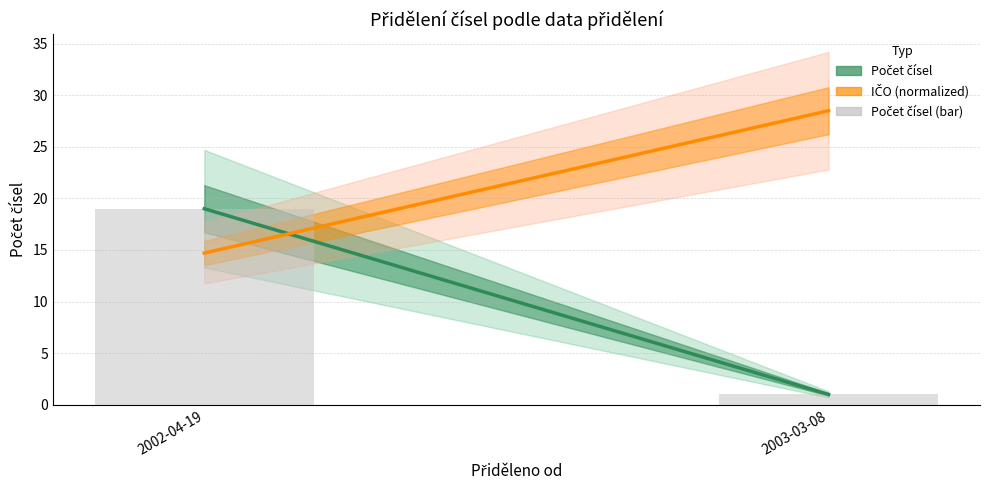

Reading left to right, extract all data points from this chart.

2002-04-19=19	2003-03-08=1